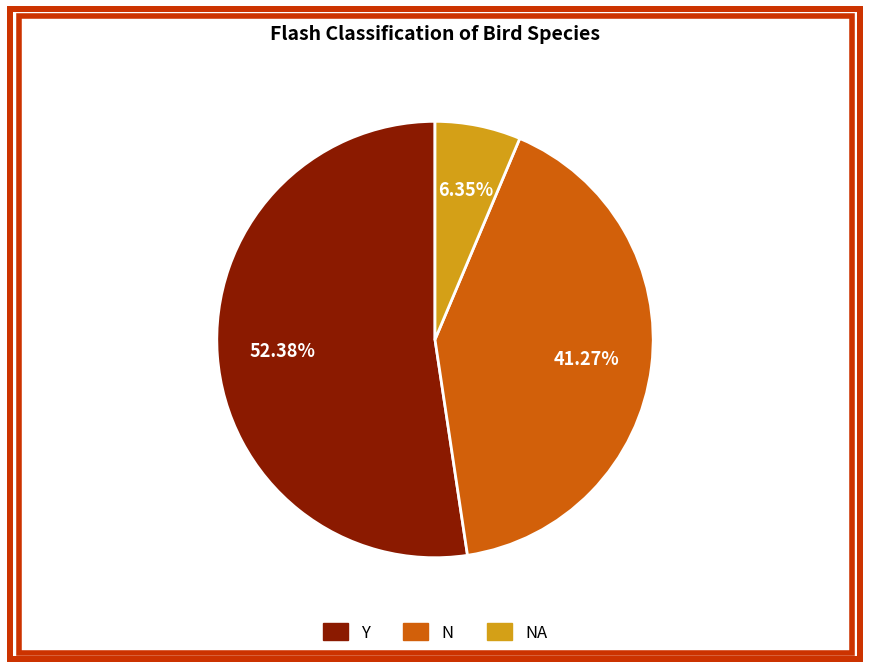

Does any single category account for the majority?

Yes